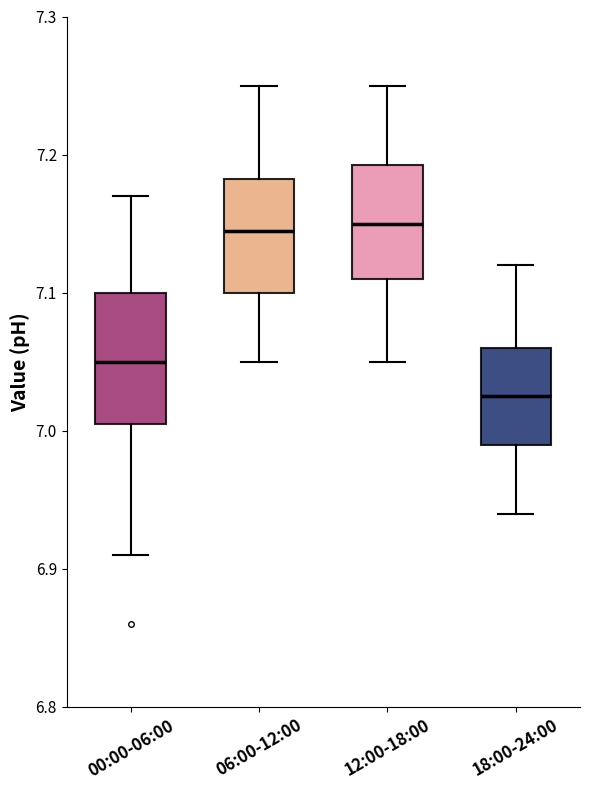

Which box is the tallest, from its lower edge to its upper edge?

00:00-06:00